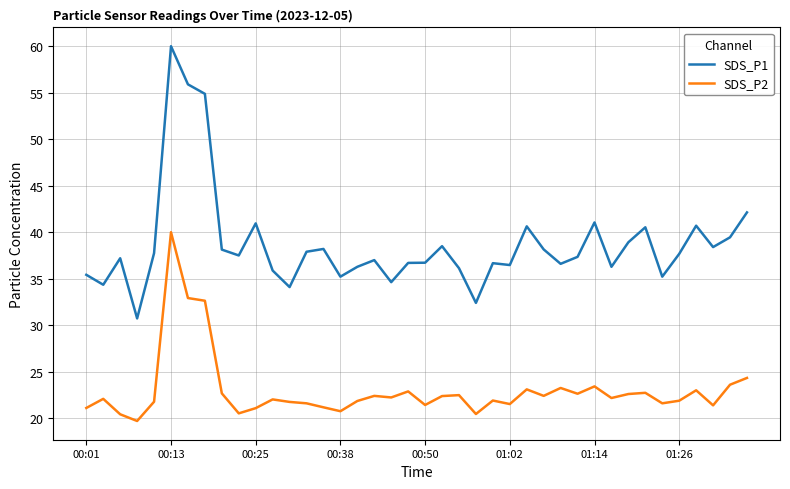

Does the chart have visible grid lines?

Yes